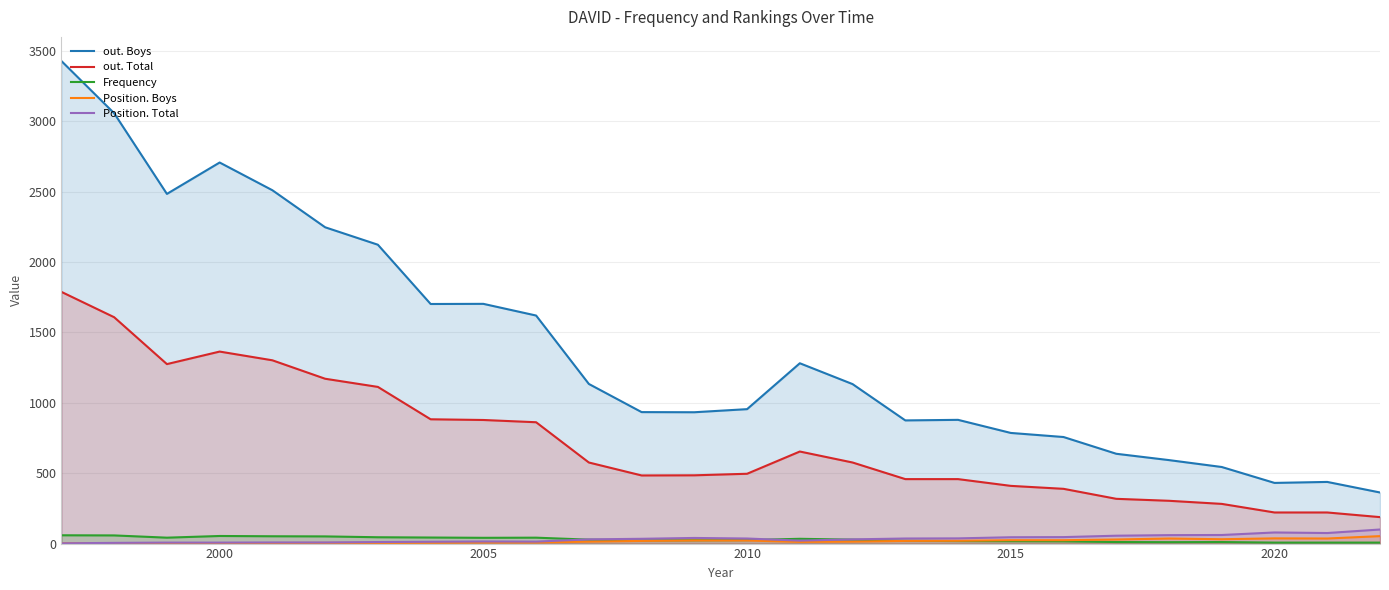

True or false: Position. Boys has a value of 24 at 2015.

True